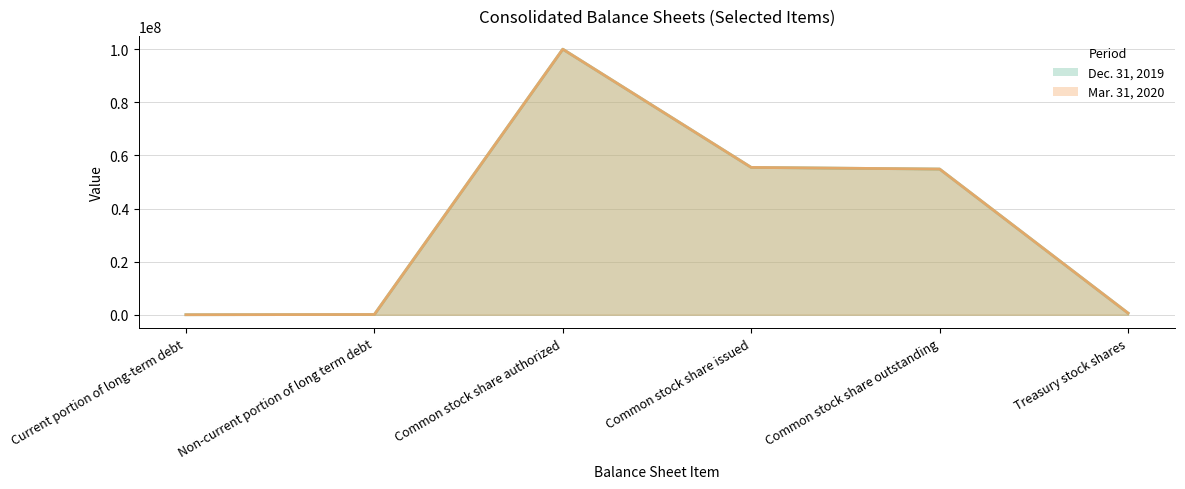

Reading left to right, transcribe all the data shown in this chart.

Dec. 31, 2019: 7198	96988	100000000	55481140	54863305	617835
Mar. 31, 2020: 7198	96988	100000000	55481140	54863305	617835